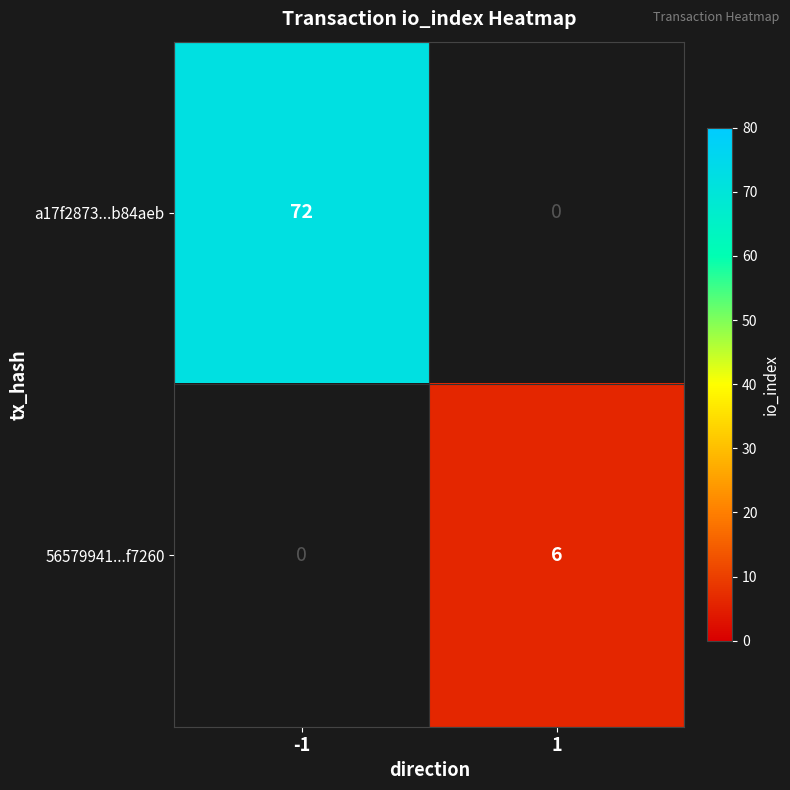

Is the value of a17f2873...b84aeb at 1 greater than the value of 56579941...f7260 at 1?

No